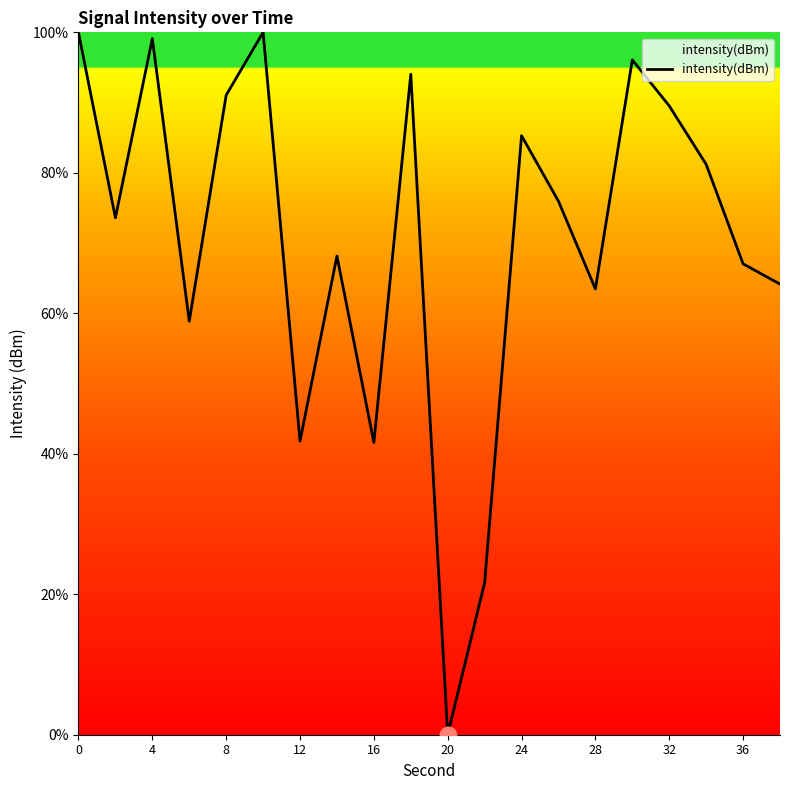

Does the chart have visible grid lines?

No